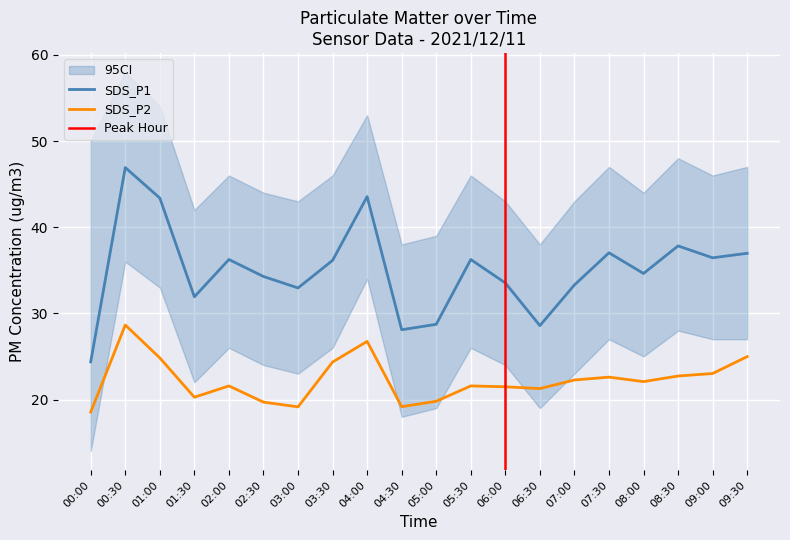

What is the difference between the maximum and minimum values in the SDS_P2 series?

10.1